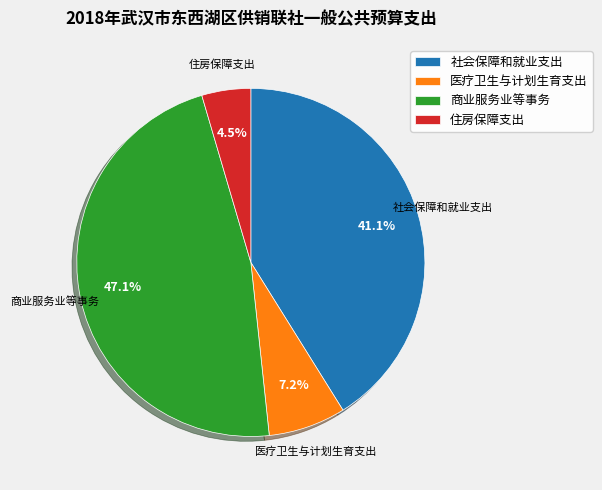

How many slices are in this pie chart?

4